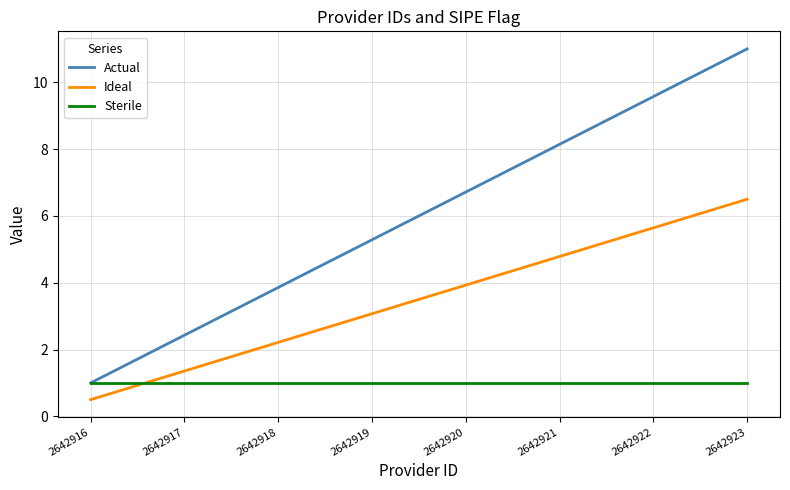

What is the difference between the second highest and minimum values in the Actual series?

8.6